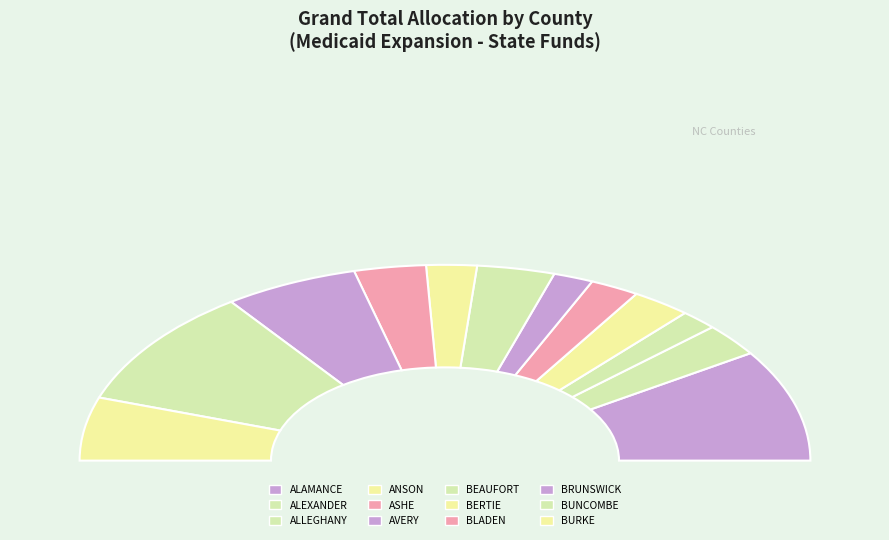

To the nearest percent, what percentage of the pie is ALLEGHANY?

3%